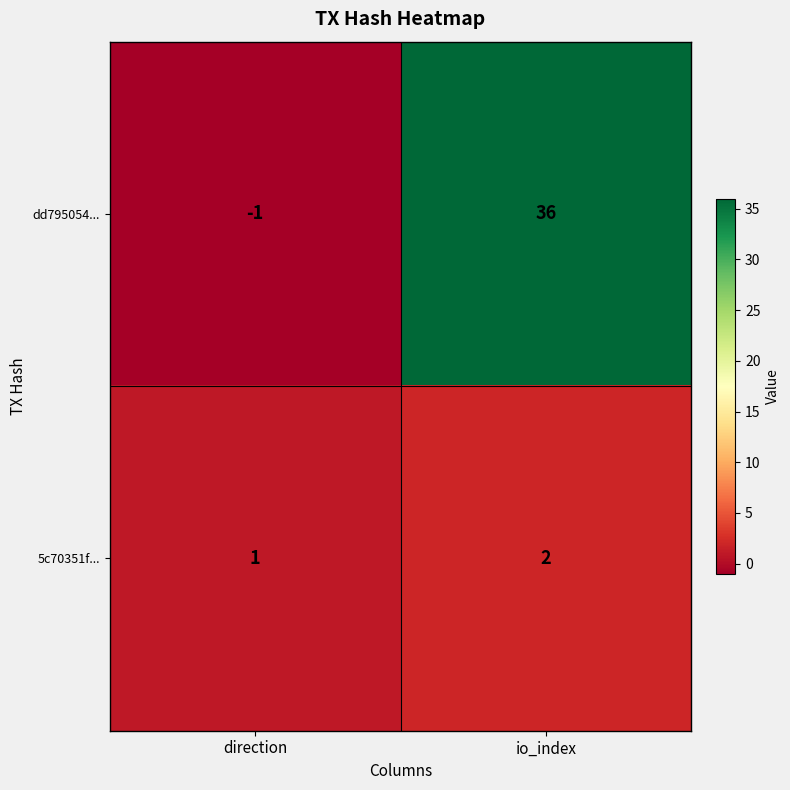

Reading left to right, what are all the values shown in this chart?

dd795054...: -1	36
5c70351f...: 1	2